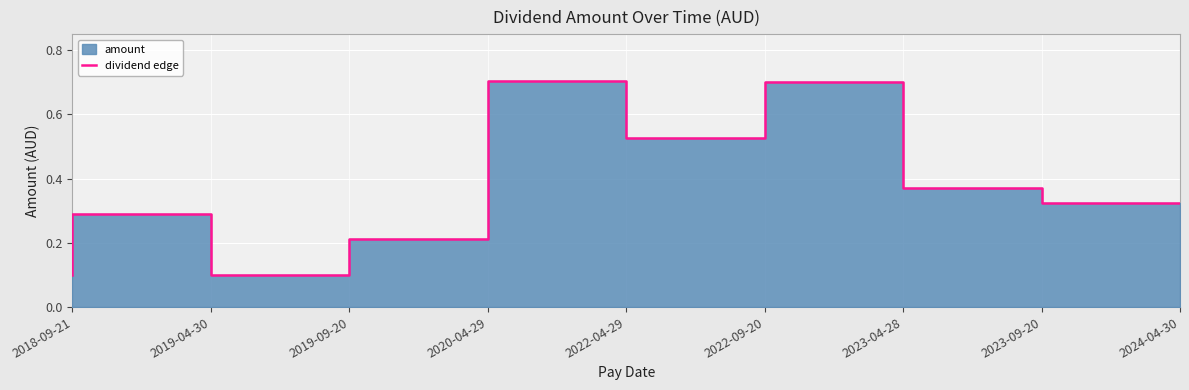

Reading left to right, extract all data points from this chart.

0.1	0.3	0.1	0.2	0.7	0.5	0.7	0.4	0.3